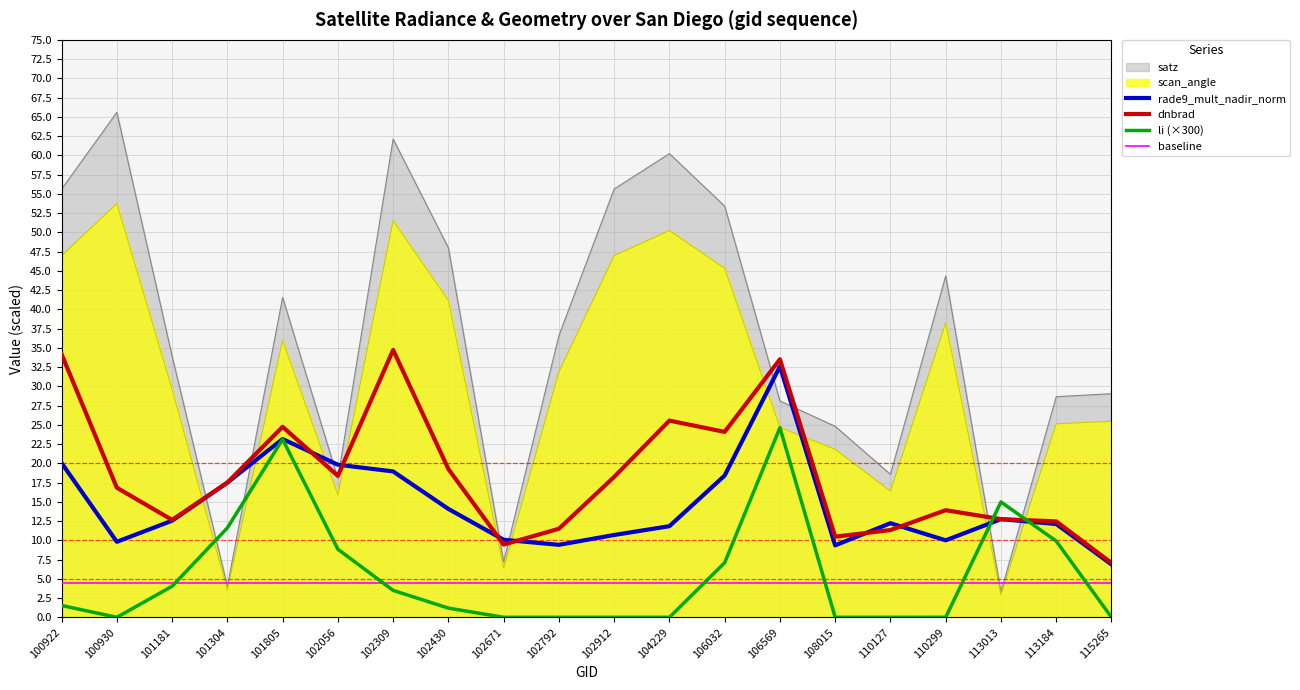

How many times do dnbrad and li (×300) cross each other?

2